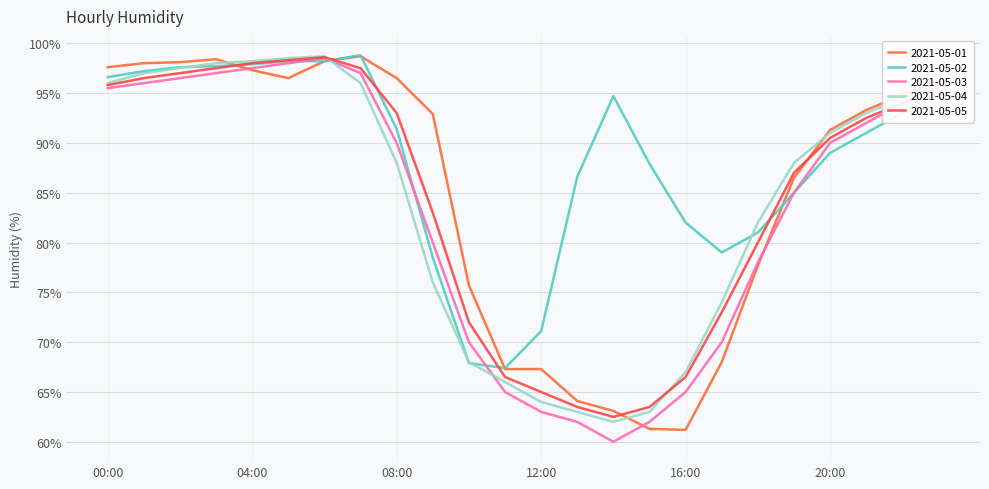

What is the minimum value for 2021-05-05?

62.5